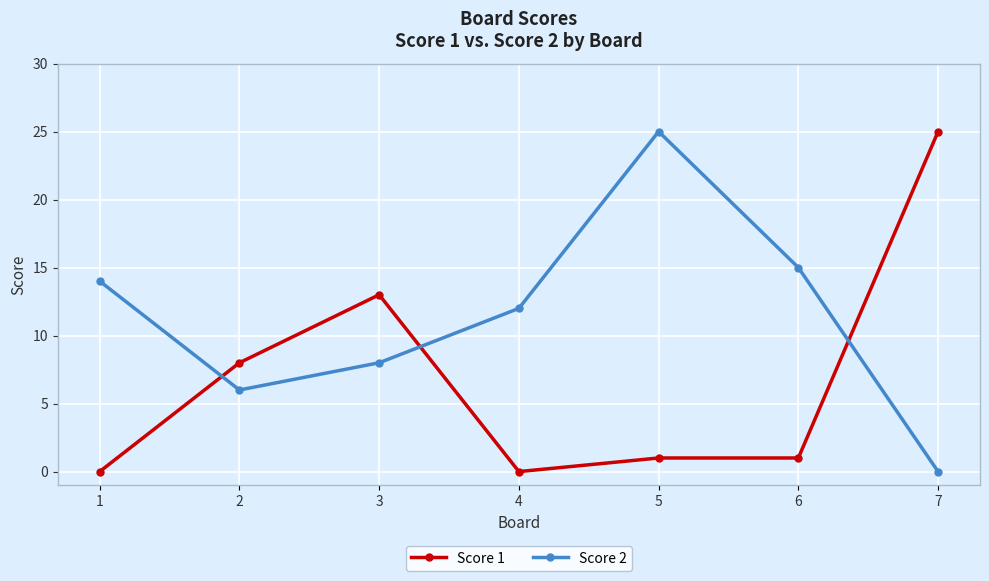

What is the difference between the second highest and minimum values in the Score 2 series?

15